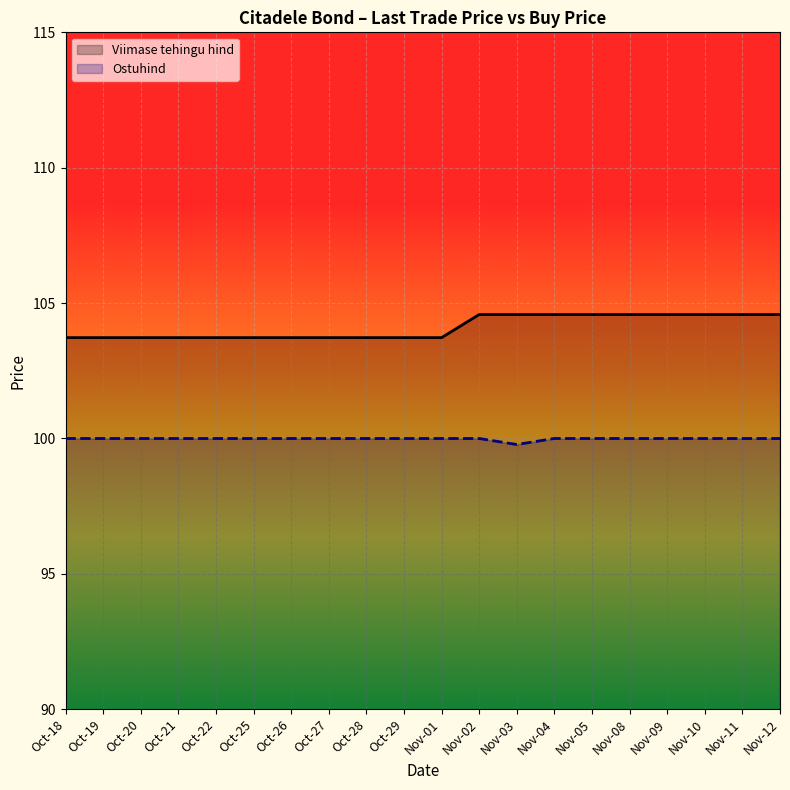

True or false: Ostuhind and Viimase tehingu hind intersect in this chart.

False